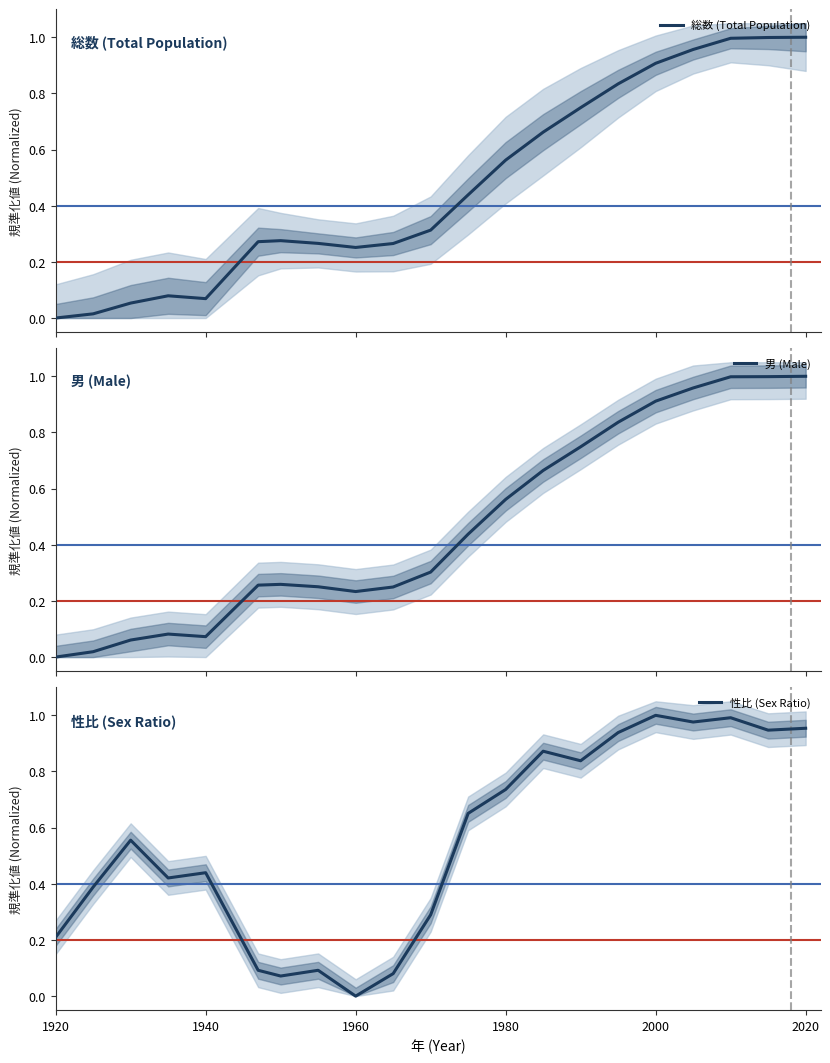

What are all the series names shown in the legend?

総数 (Total Population), 男 (Male), 性比 (Sex Ratio)